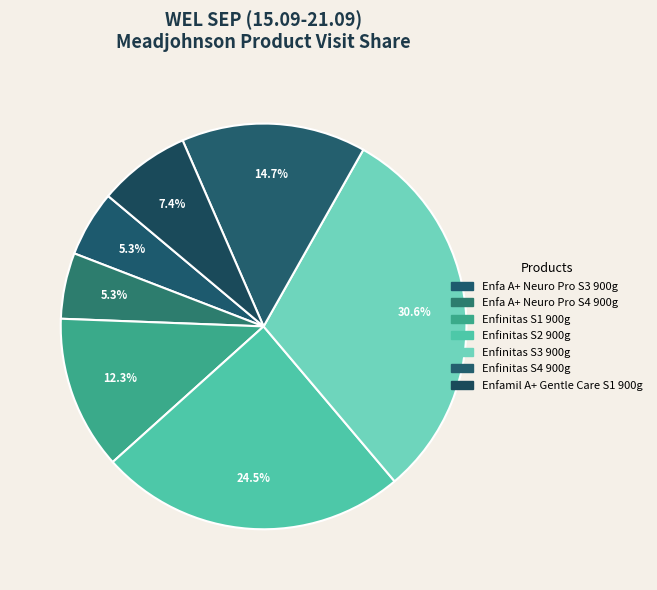

Is there any slice that represents more than half of the pie?

No